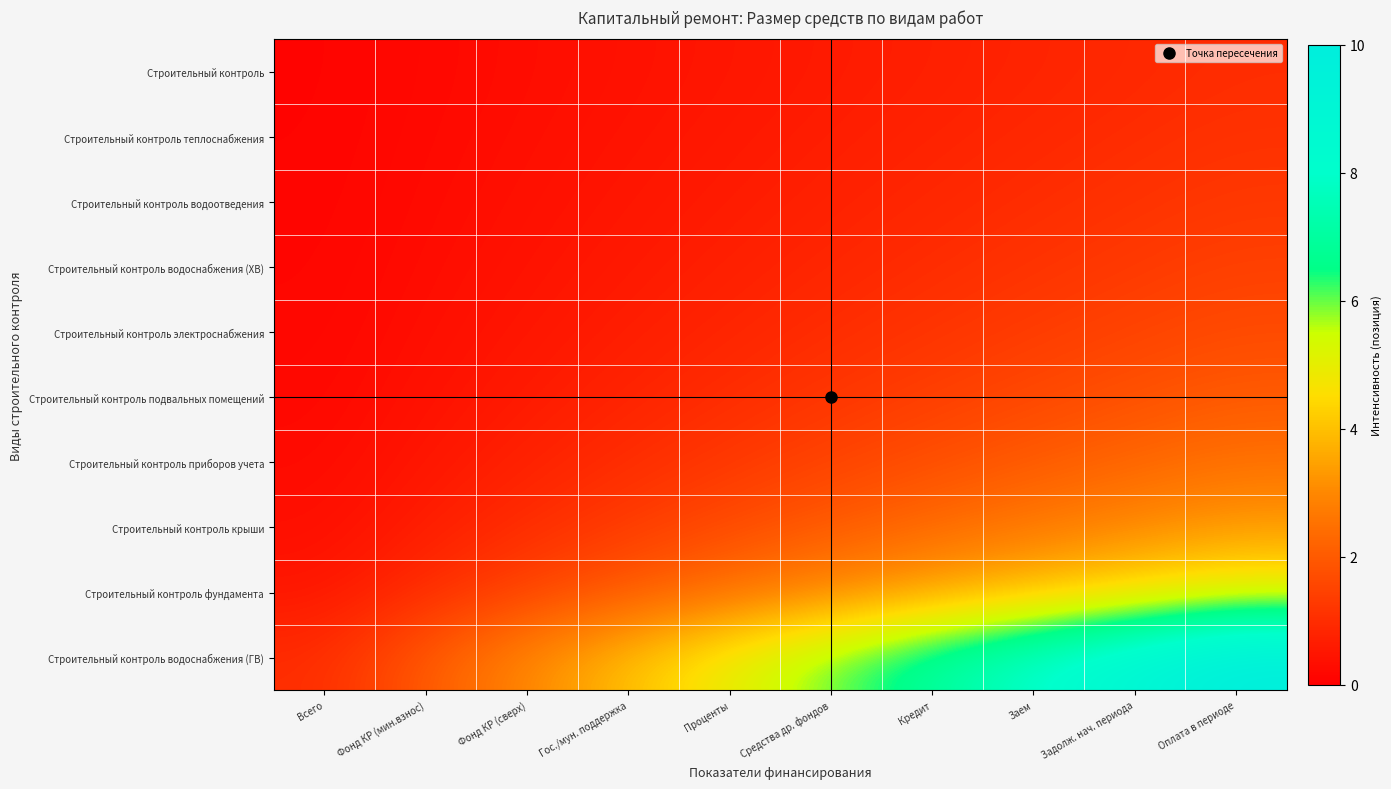

List the series in order of their peak value, lowest first.

Строительный контроль, Строительный контроль теплоснабжения, Строительный контроль водоотведения, Строительный контроль водоснабжения (ХВ), Строительный контроль электроснабжения, Строительный контроль подвальных помещений, Строительный контроль приборов учета, Строительный контроль крыши, Строительный контроль фундамента, Строительный контроль водоснабжения (ГВ)